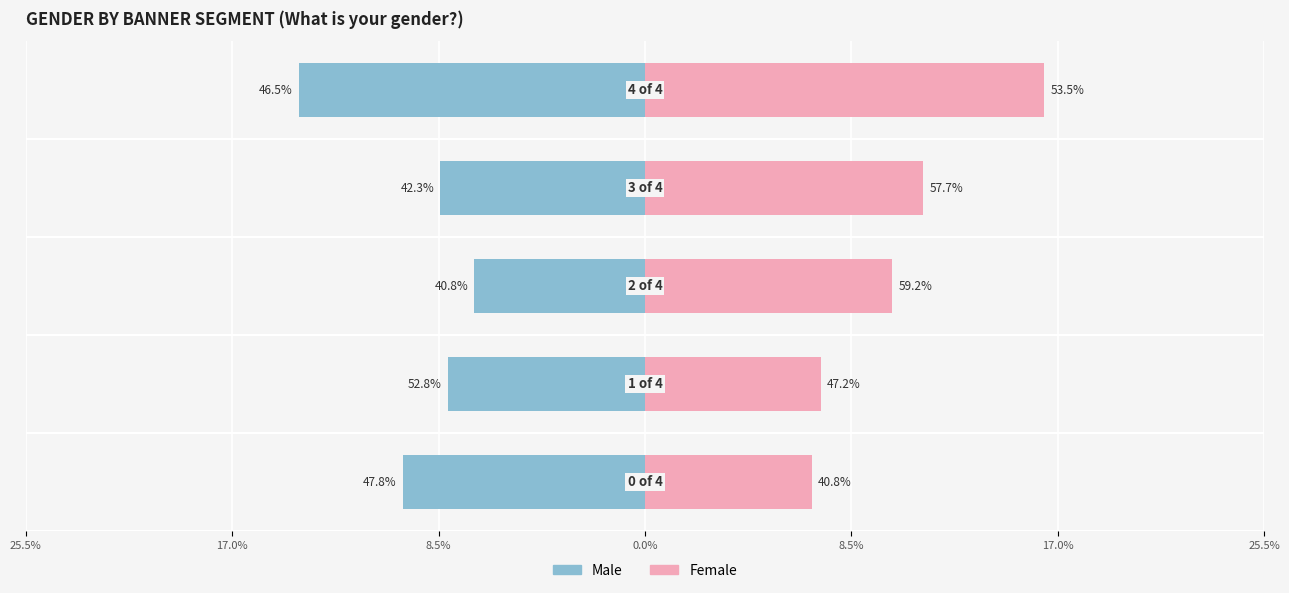

Reading right to left, extract all data points from this chart.

Male: 8.5%=-114.1	0.0%=-67.4	8.5%=-56.2	17.0%=-64.9	25.5%=-79.8
Female: 8.5%=131.5	0.0%=91.7	8.5%=81.4	17.0%=57.9	25.5%=55.0